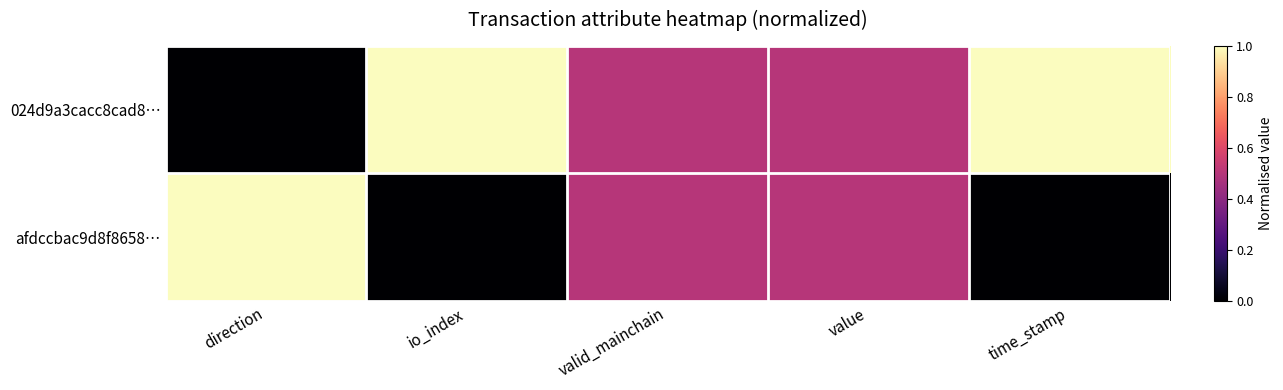

Which series has the largest range (max minus min)?

024d9a3cacc8cad8…